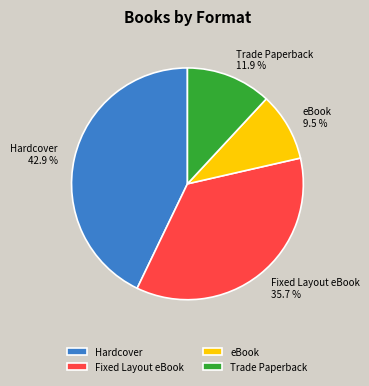

What percentage is the Trade Paperback slice, to the nearest percent?

12%